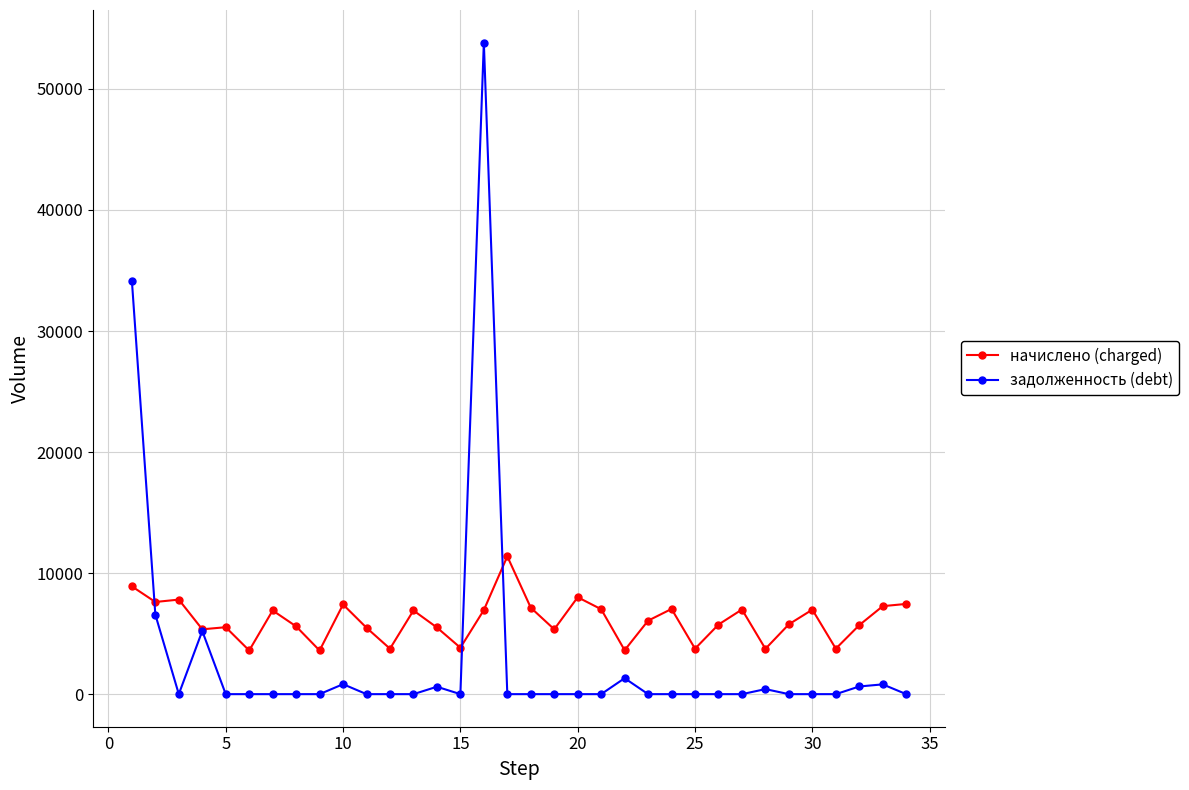

Which series has the widest spread of values?

задолженность (debt)